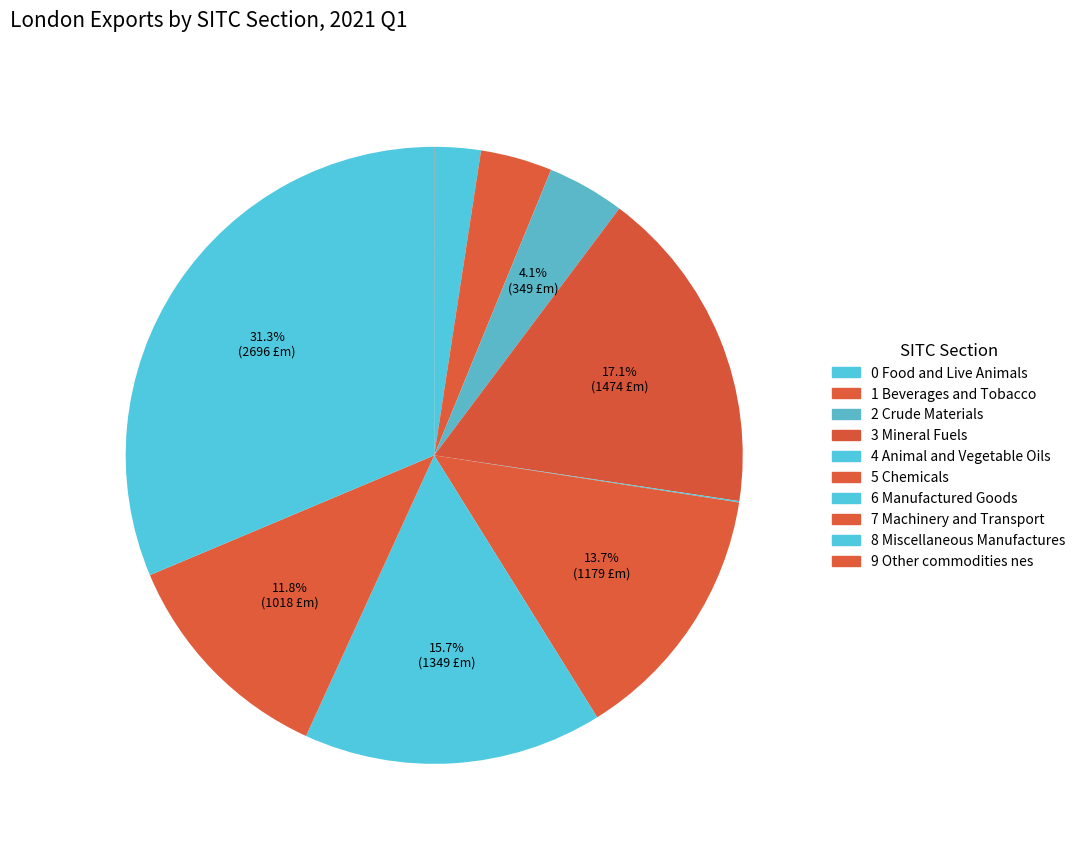

Rank the categories by value from highest to lowest.

8 Miscellaneous Manufactures, 3 Mineral Fuels, 6 Manufactured Goods, 5 Chemicals, 7 Machinery and Transport, 2 Crude Materials, 1 Beverages and Tobacco, 0 Food and Live Animals, 4 Animal and Vegetable Oils, 9 Other commodities nes